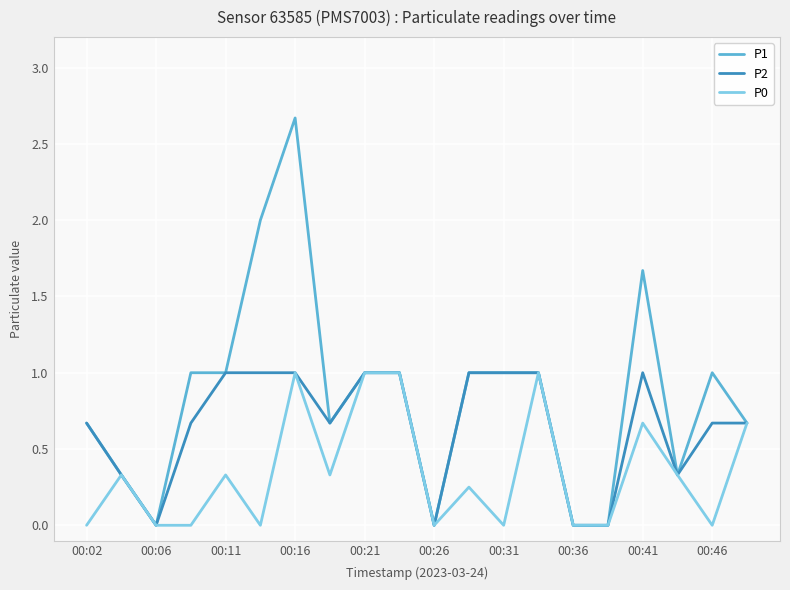

List the series in order of their overall mean, highest first.

P1, P2, P0